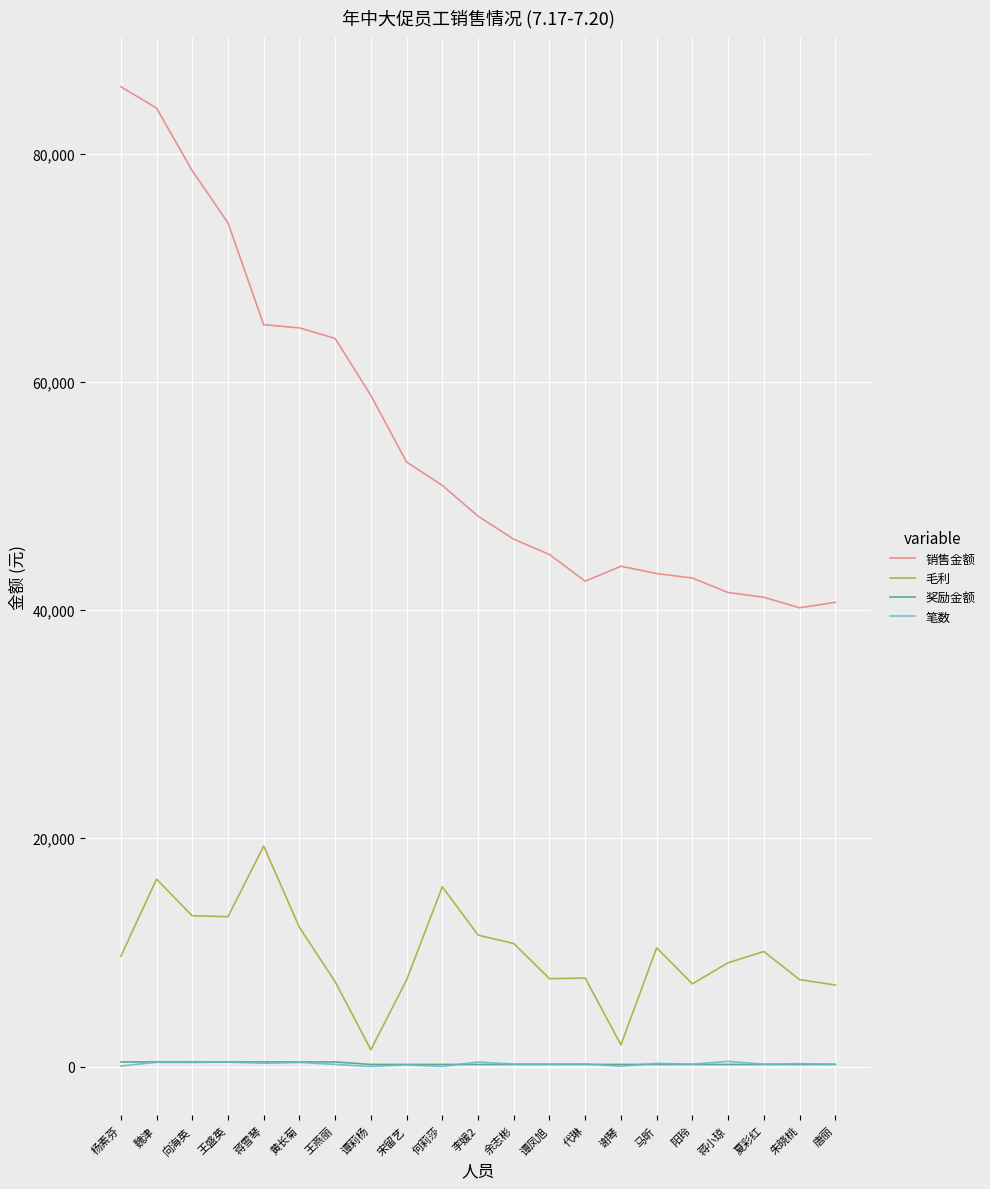

Which series has the largest total across all categories?

销售金额